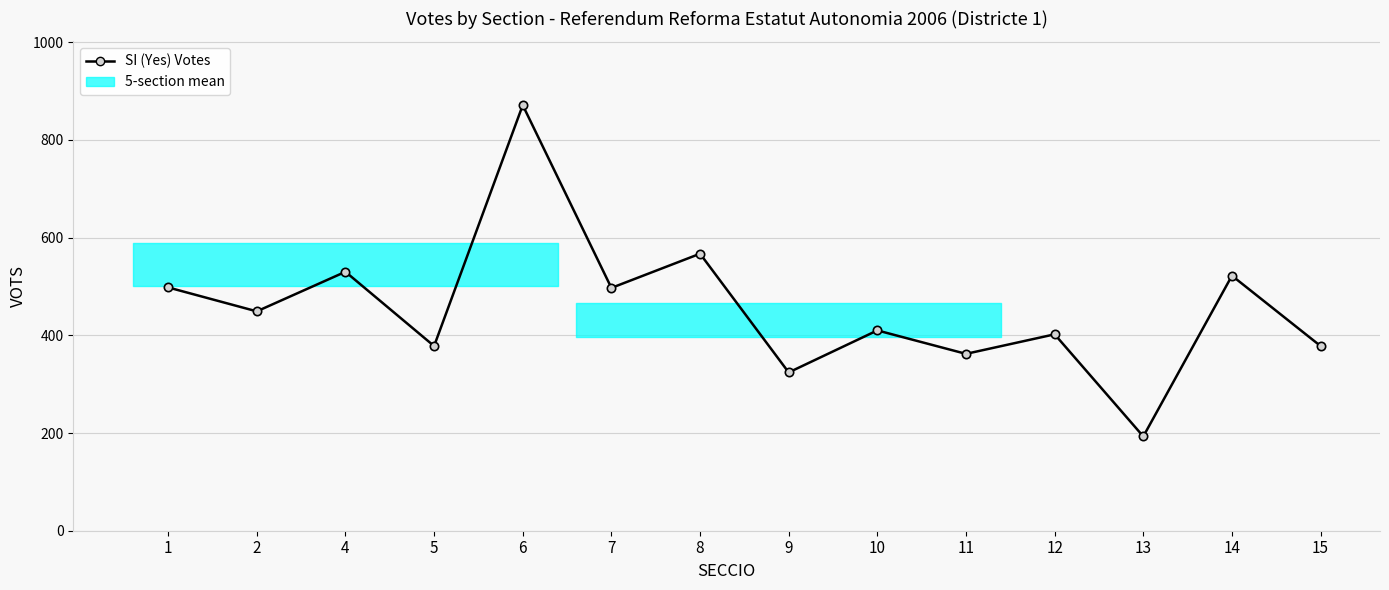

The chart shows a value of 498 at 1. True or false?

True